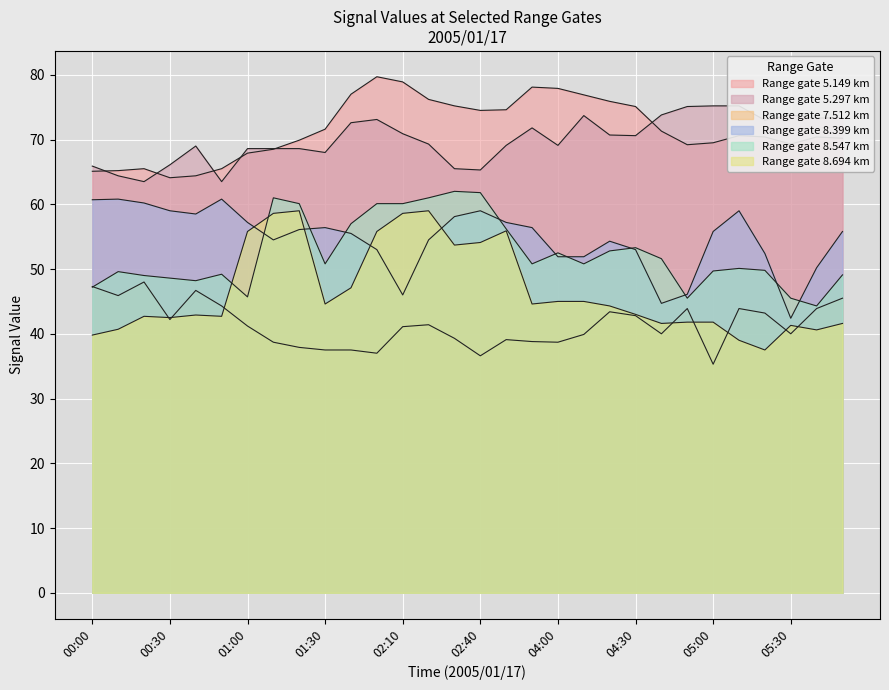

The 5.297 series shows 100.8 at 00:40. True or false?

False